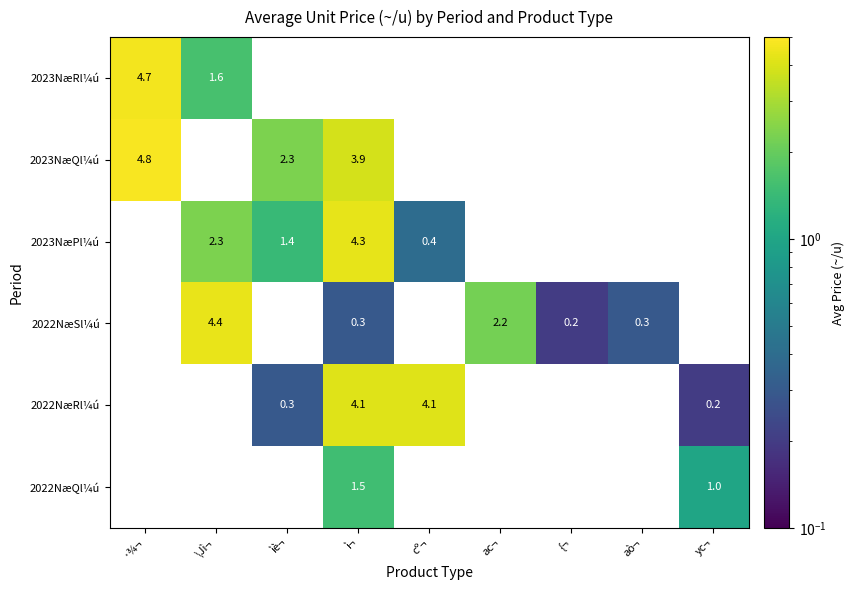

What is the difference between the 2023NæPl¼ú values at cº¬ and \Jì¬?

1.9